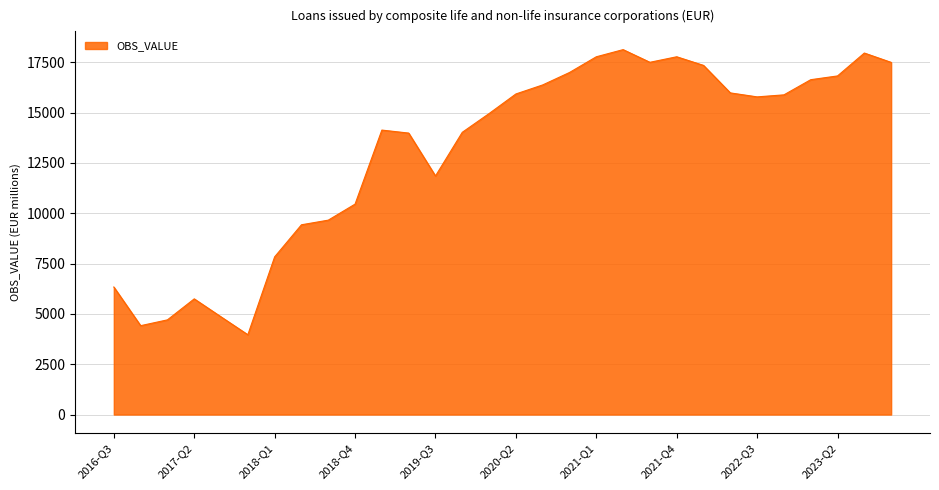

How many values are below 15780?

15